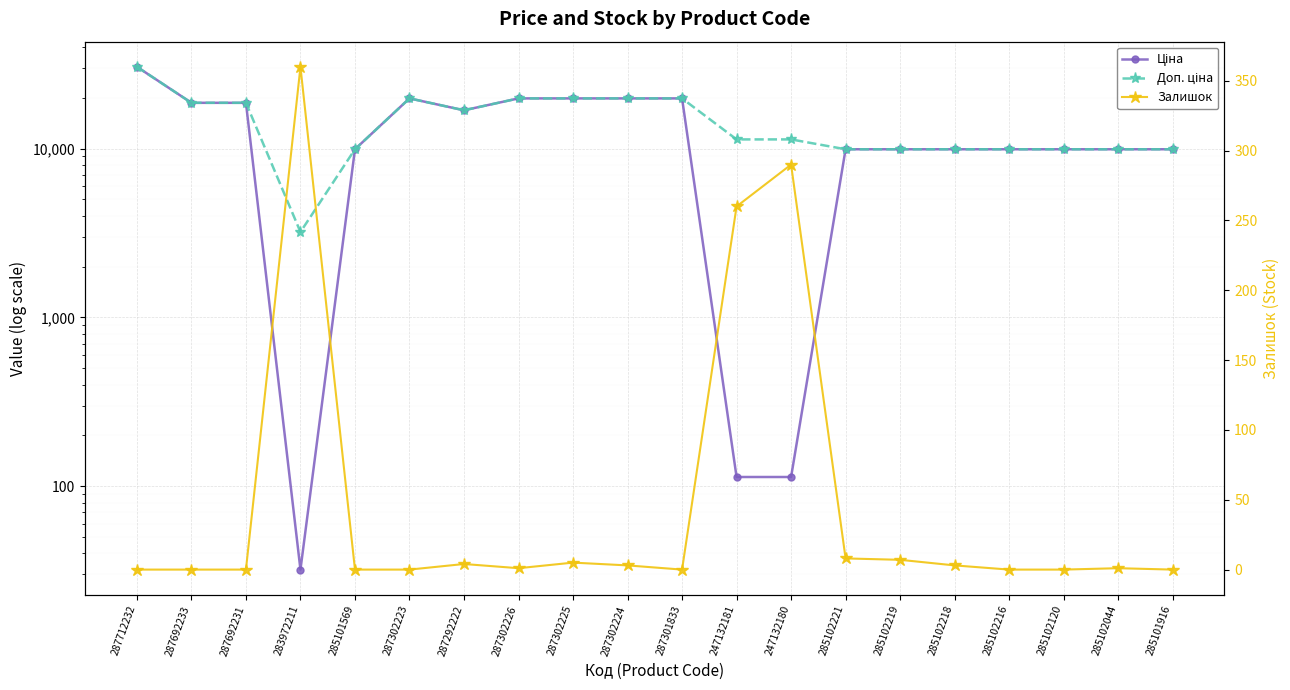

True or false: Ціна and Доп. ціна intersect in this chart.

False